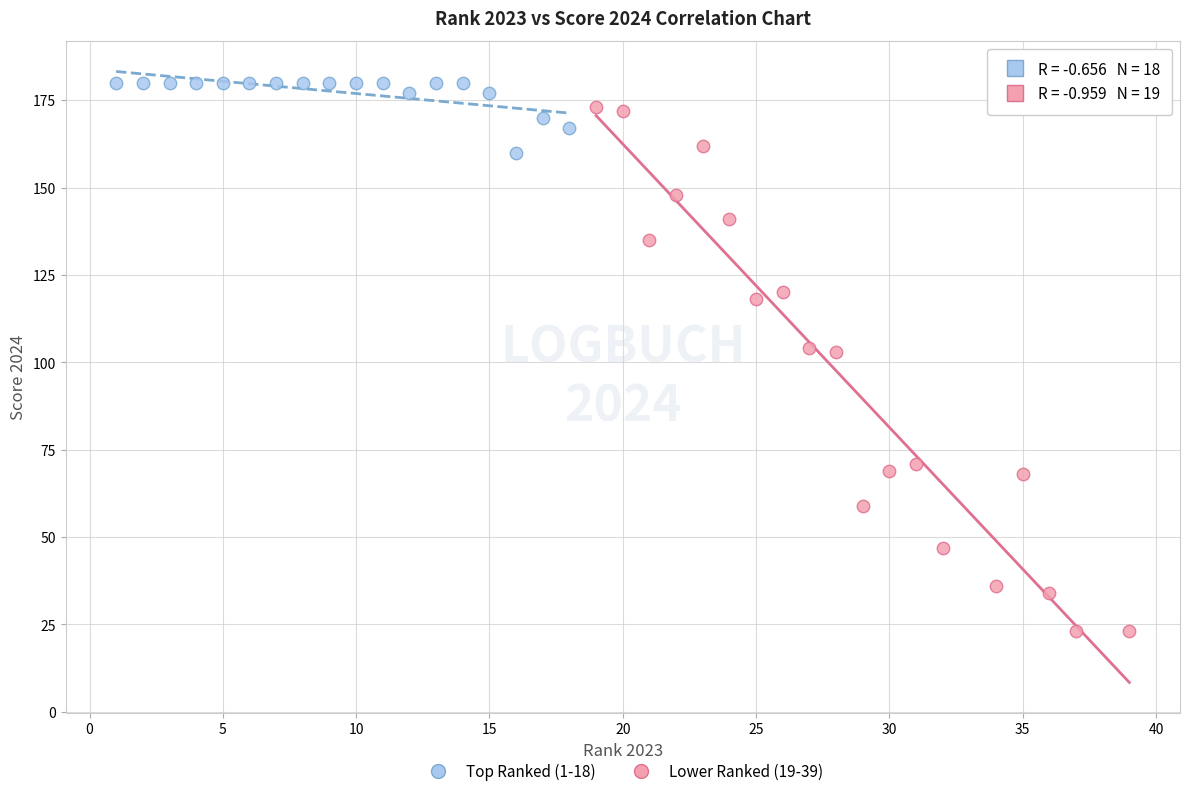

Which series has the widest spread of Y values?

Lower Ranked (19-39)